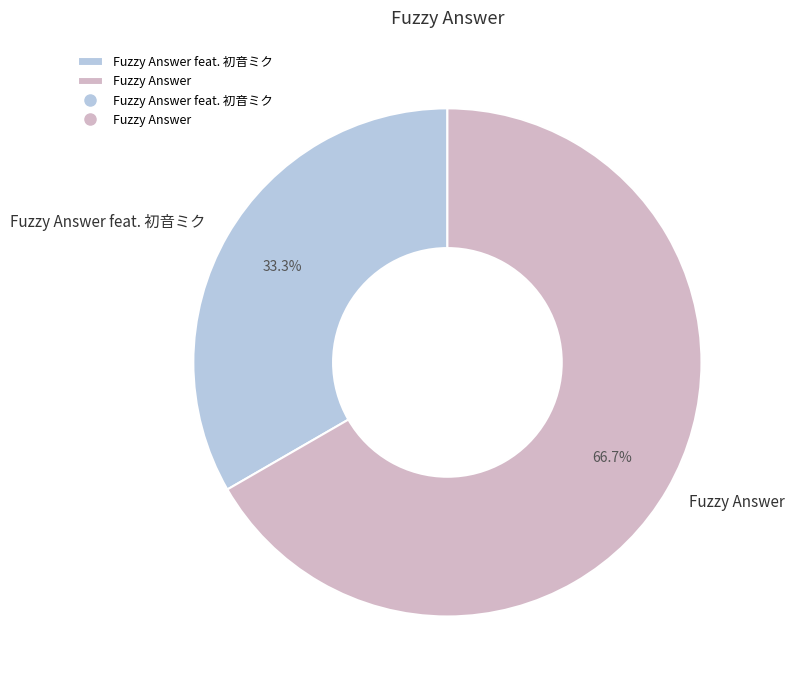

To the nearest percent, what portion does Fuzzy Answer represent?

67%